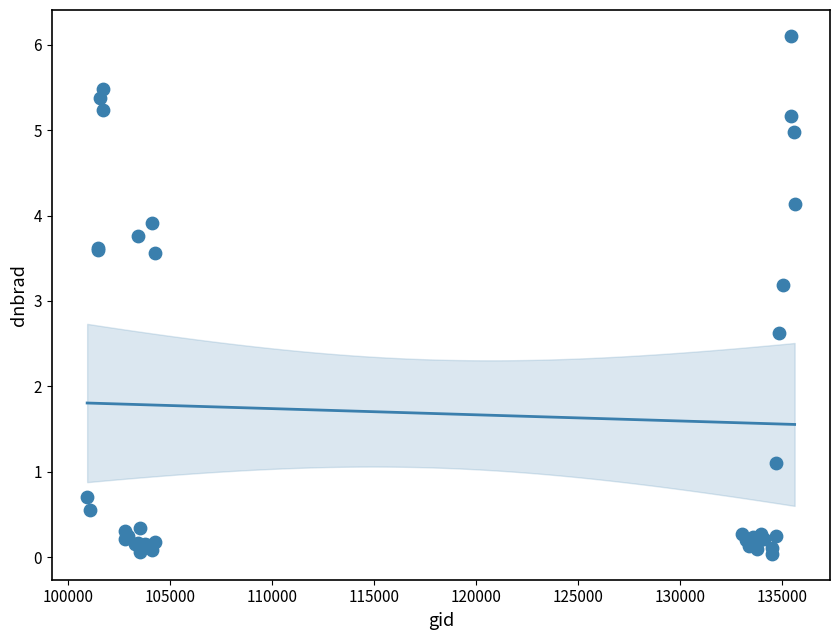

What Y value in the scatter plot is closest to 3?

3.2